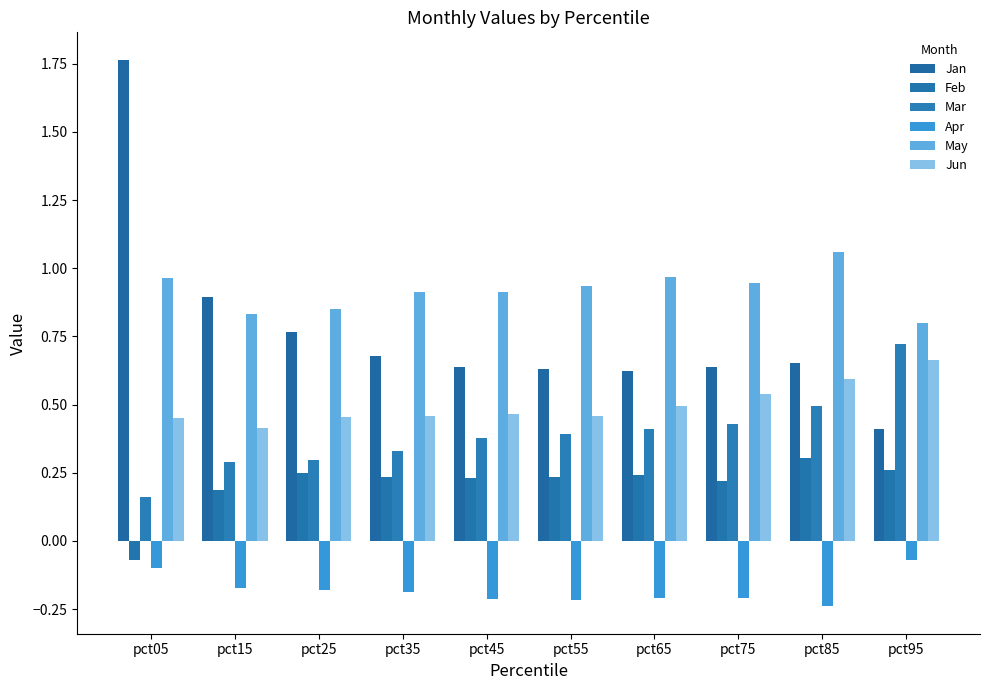

Which series has the largest range (max minus min)?

Jan